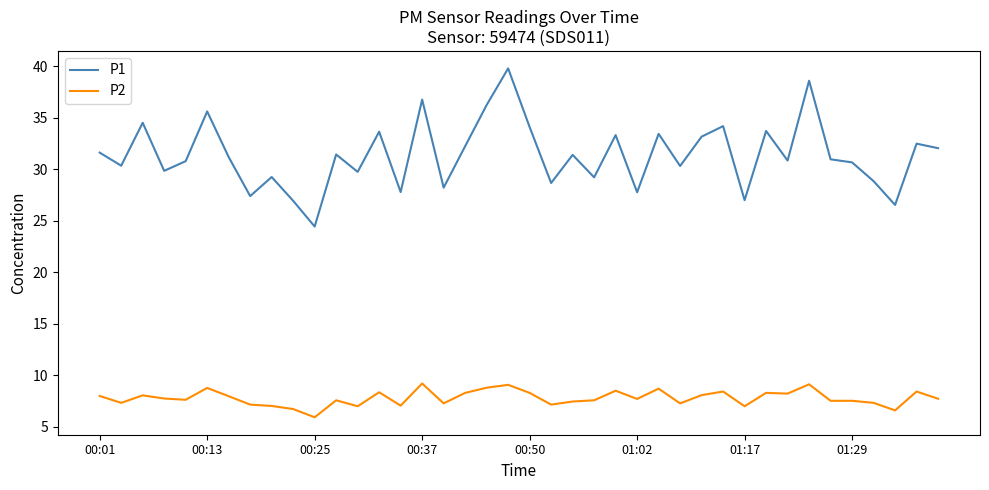

Which series has the widest spread of values?

P1